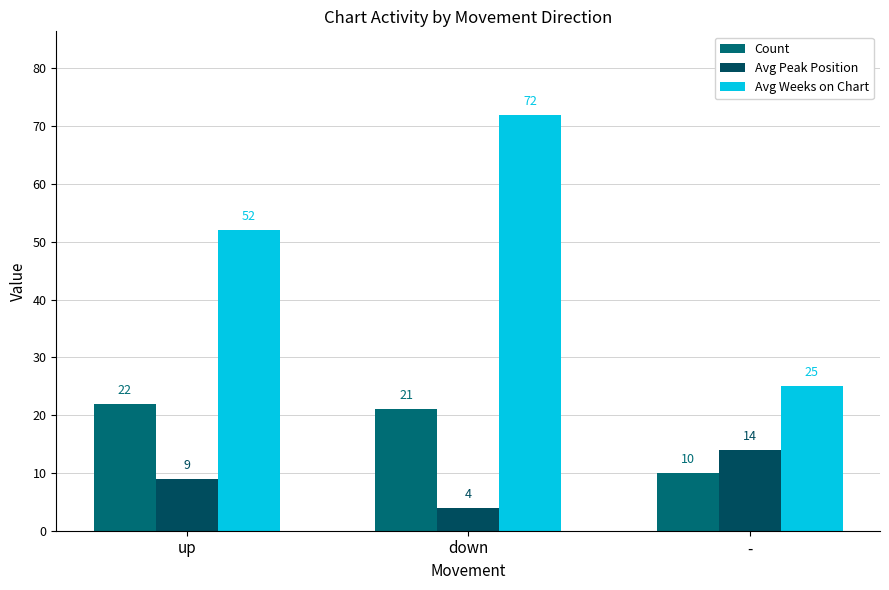

What is the value of the Count bar at the 1st from the left?

22